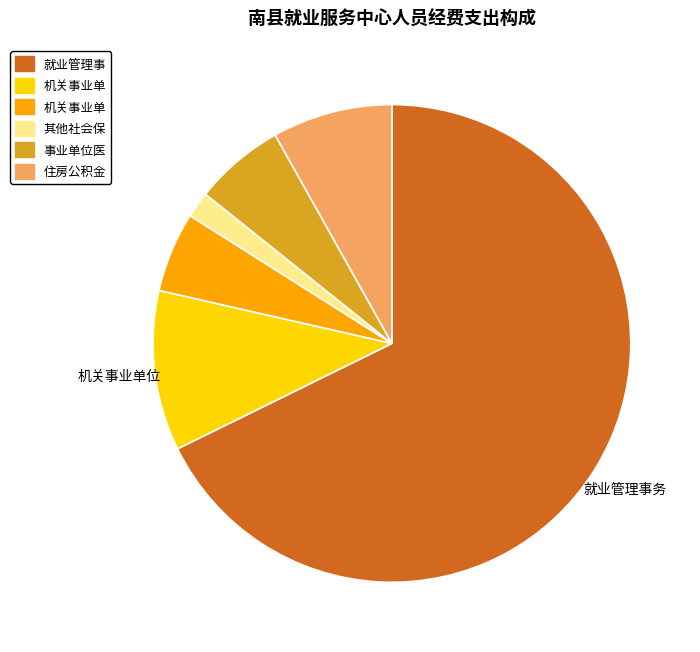

Does any single category account for the majority?

Yes